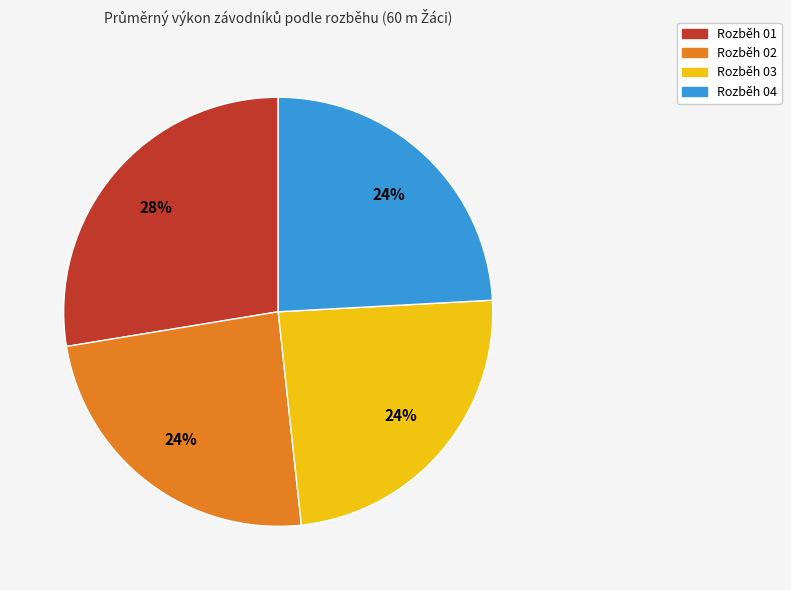

Combined, do Rozběh 04 and Rozběh 03 account for over 50%?

No